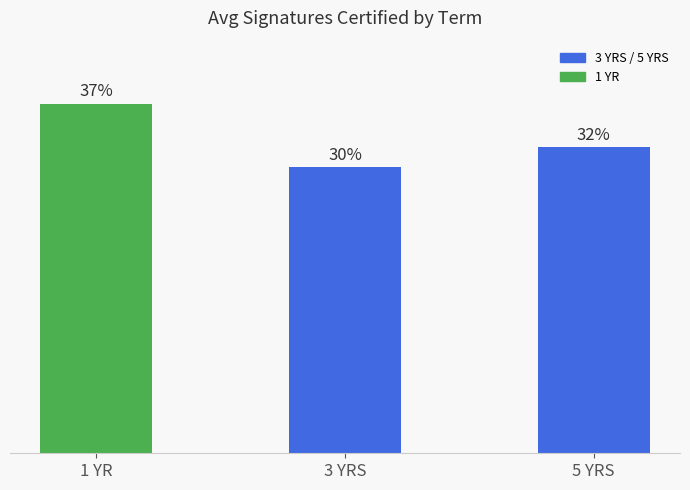

Does the chart contain any negative values?

No